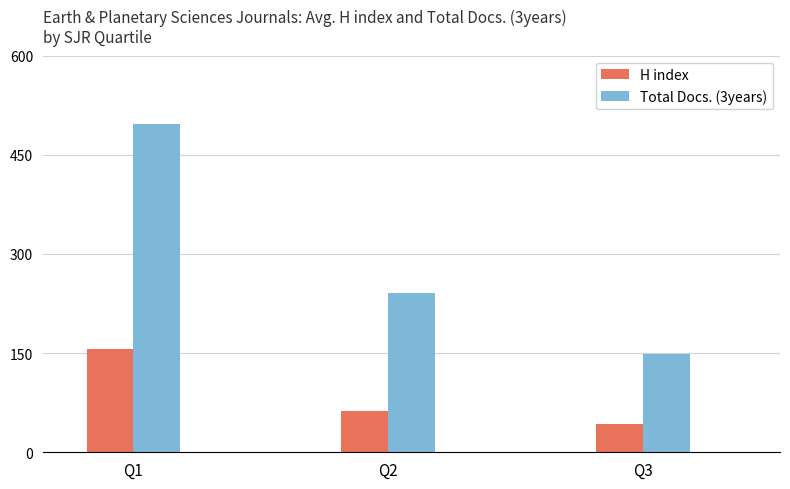

What is the spread (max minus min) of values at Q1?

341